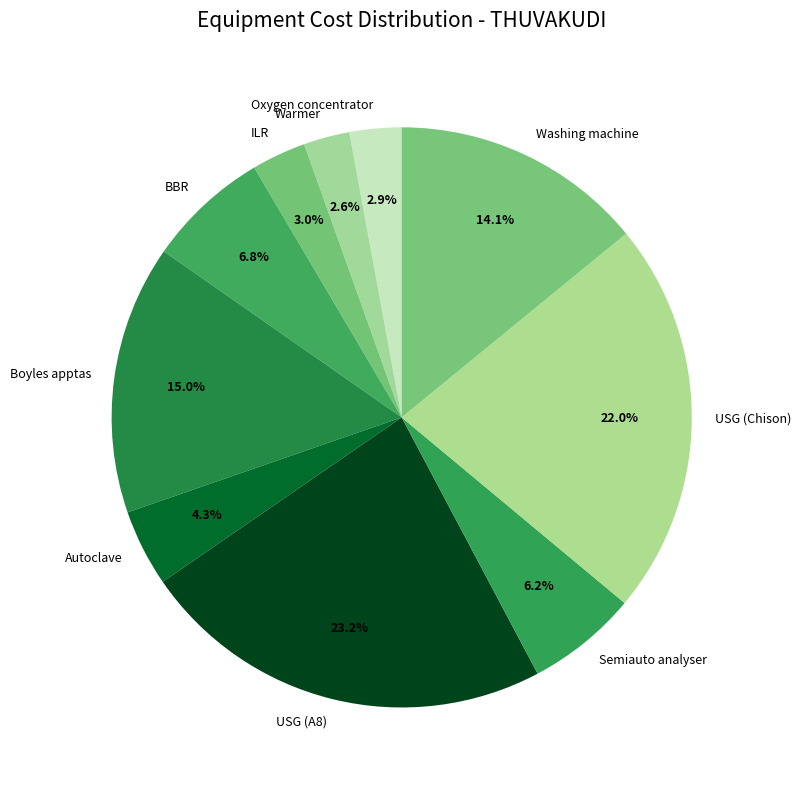

What is the ratio of the value at Autoclave to the value at Washing machine?

0.3